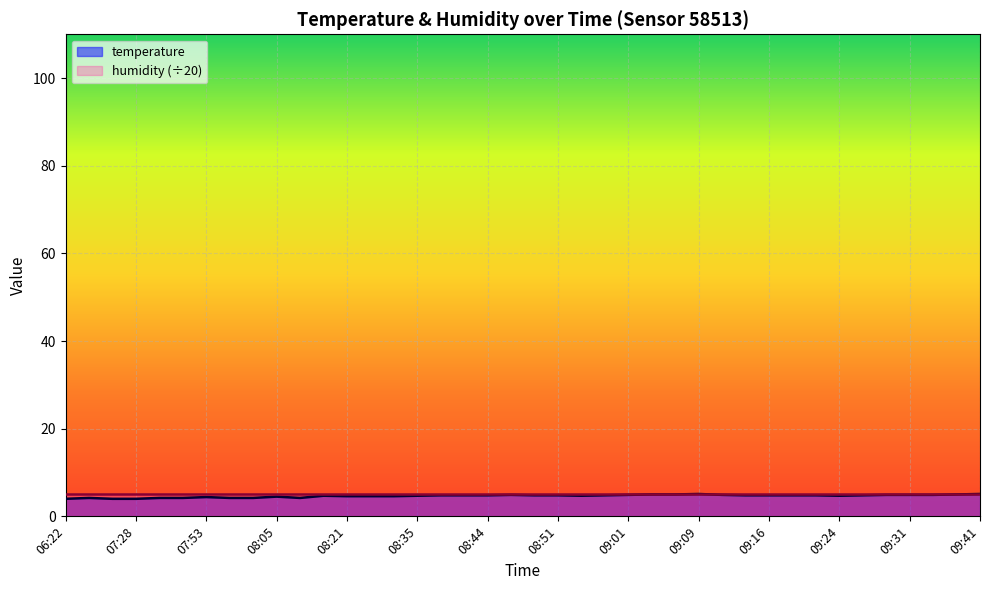

What value does the data have at 09:01?

4.9